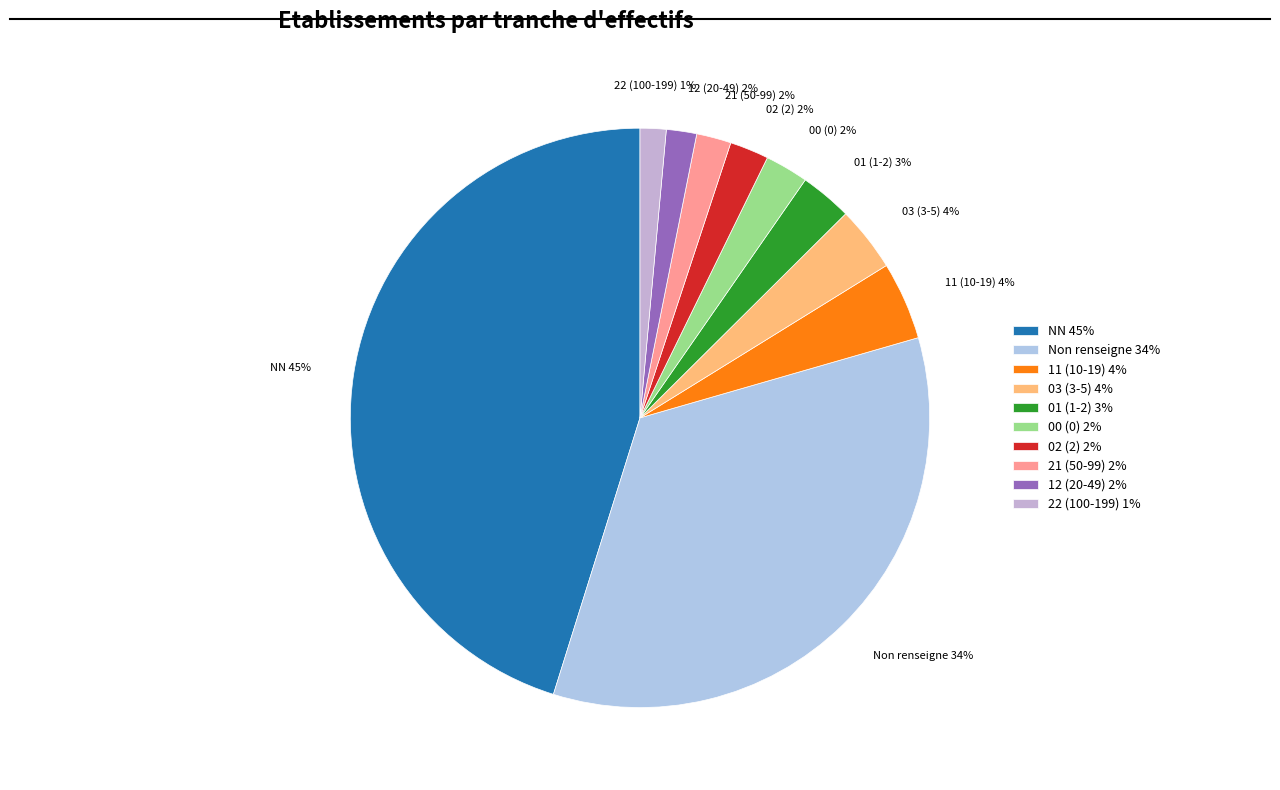

Is the sum of 11 (10-19) 4% and 02 (2) 2% greater than half?

No